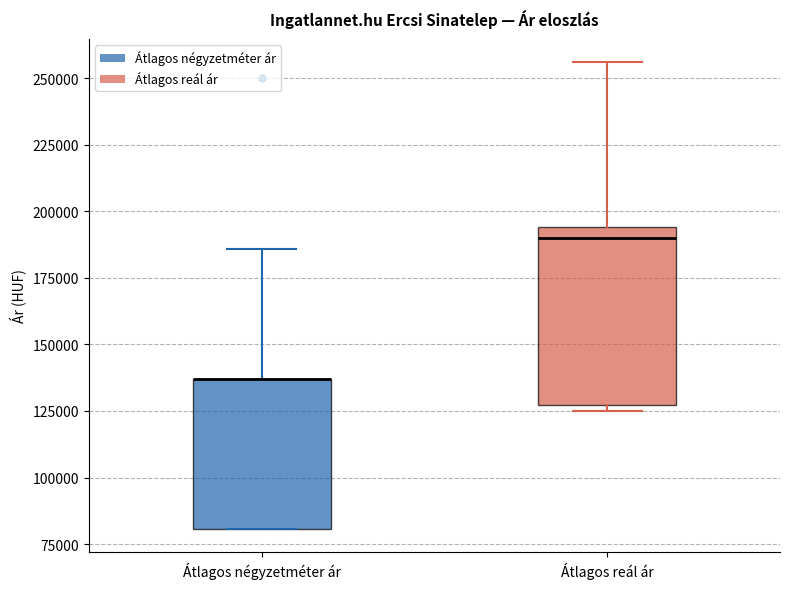

Reading left to right, read every box against the y-axis: the position of its median line, the range the box covers, and the ends of its whiskers. The values are not printed on the chart, so give them approximately, as read against the axis.

Átlagos négyzetméter ár: median 135000 (drawn on the box's upper edge), box 80000 to 135000, whiskers 80000 to 185000
Átlagos reál ár: median 190000, box 125000 to 195000, whiskers 125000 (just below the box's lower edge) to 255000